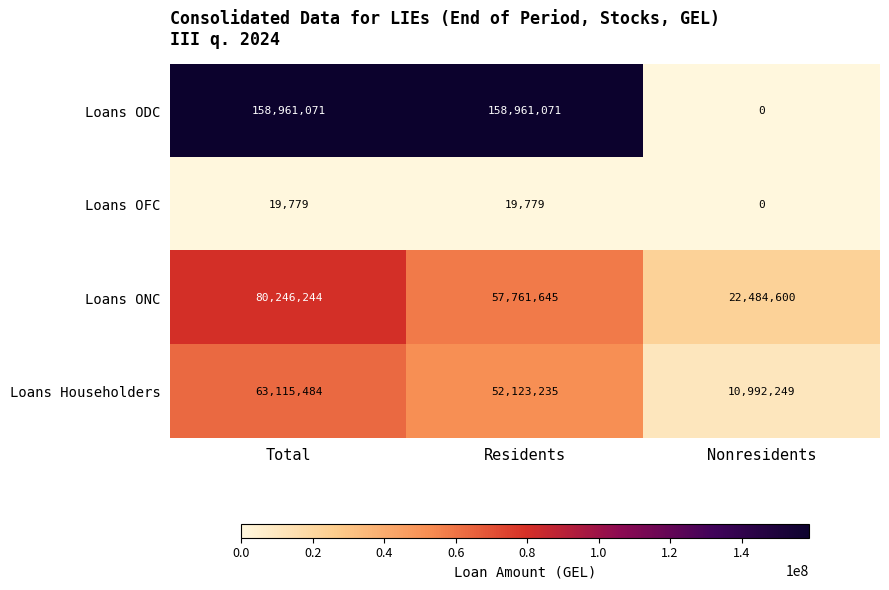

At how many categories does at least one series exceed 117243373?

2